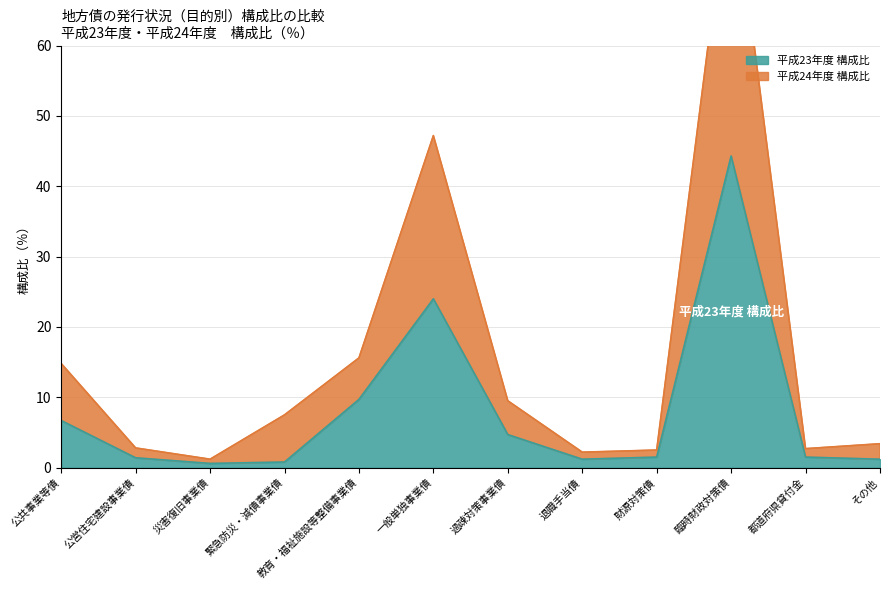

The 平成23年度 構成比 series shows 0.8 at 緊急防災・減債事業債. True or false?

True